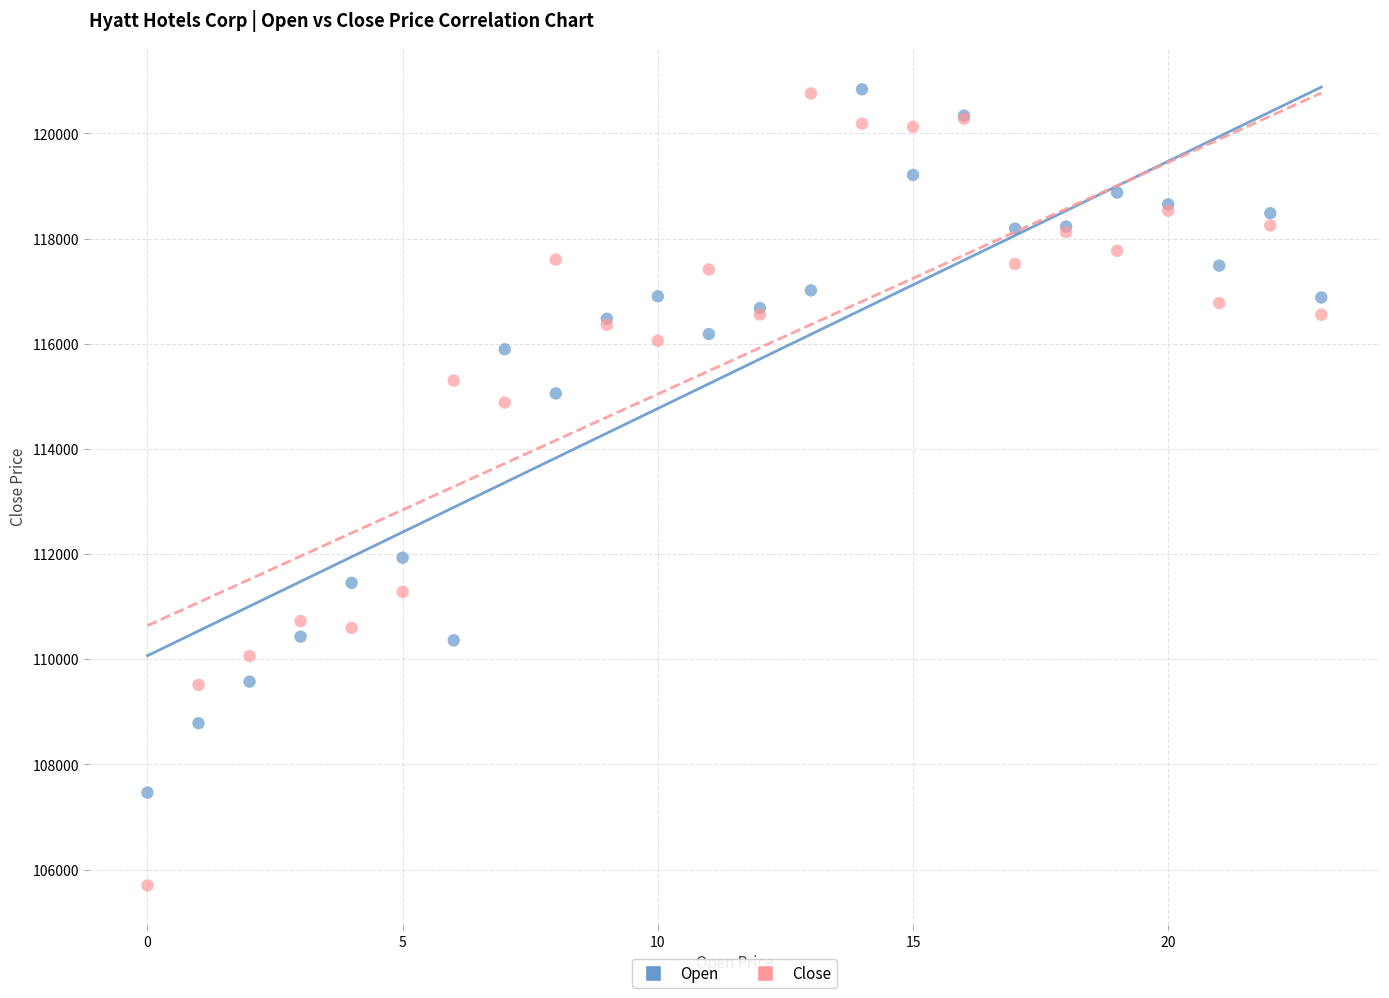

Which series contains the lowest Y value?

Close